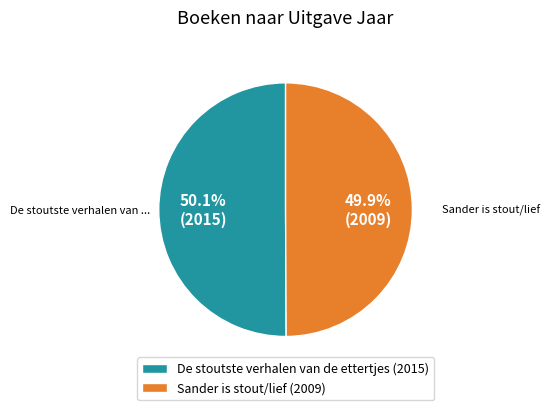

How many segments does this pie chart have?

2